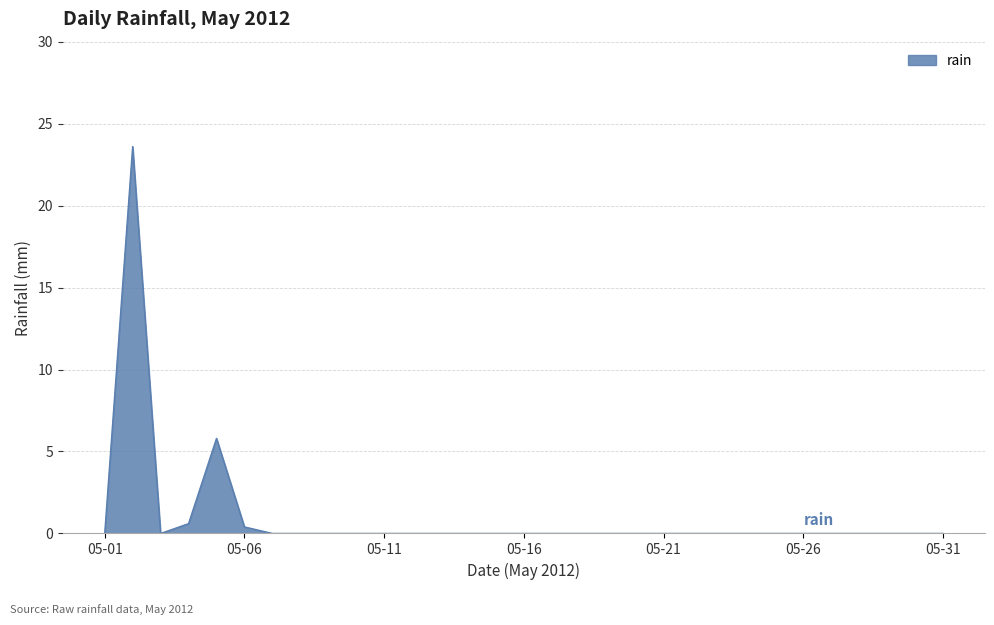

What is the greatest value displayed?

23.6